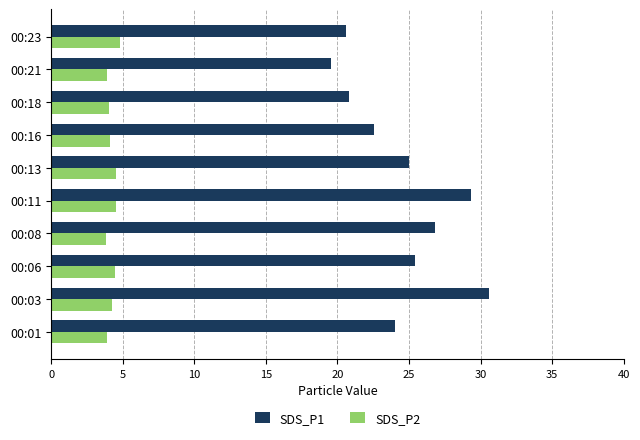

How many distinct data groups are displayed?

2